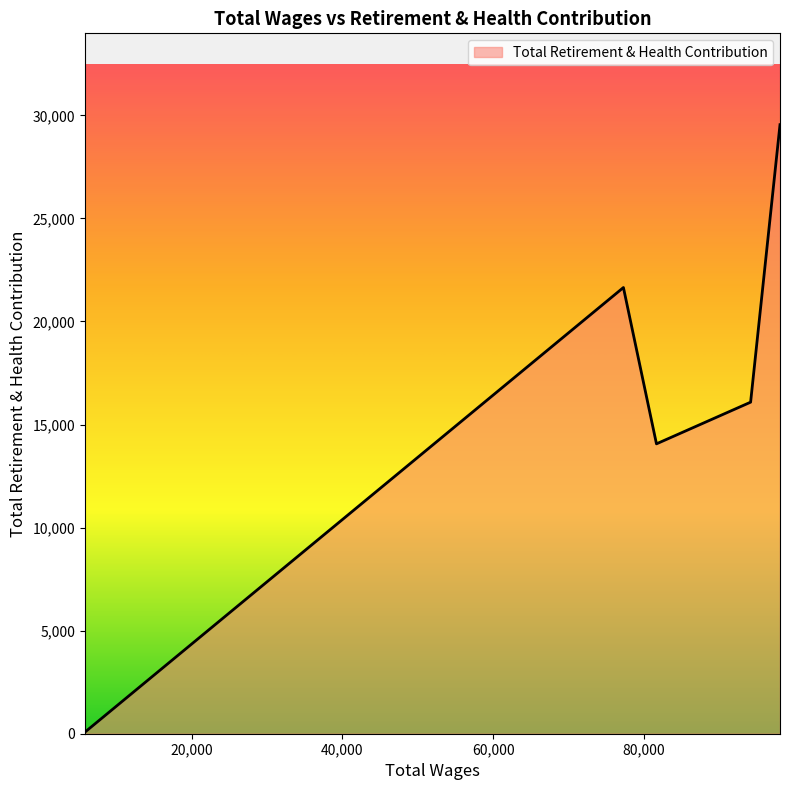

True or false: the data has more than 2 interior local peaks.

False